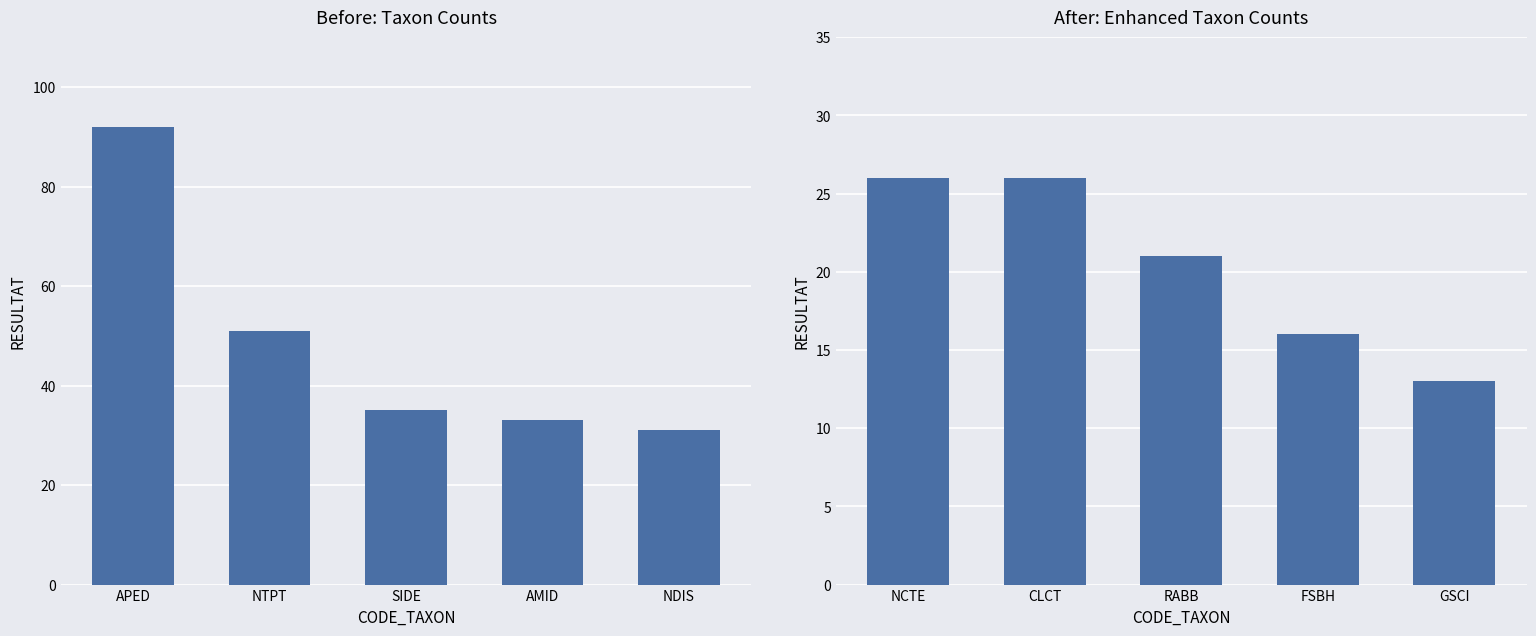

The value at RABB is 11. True or false?

False